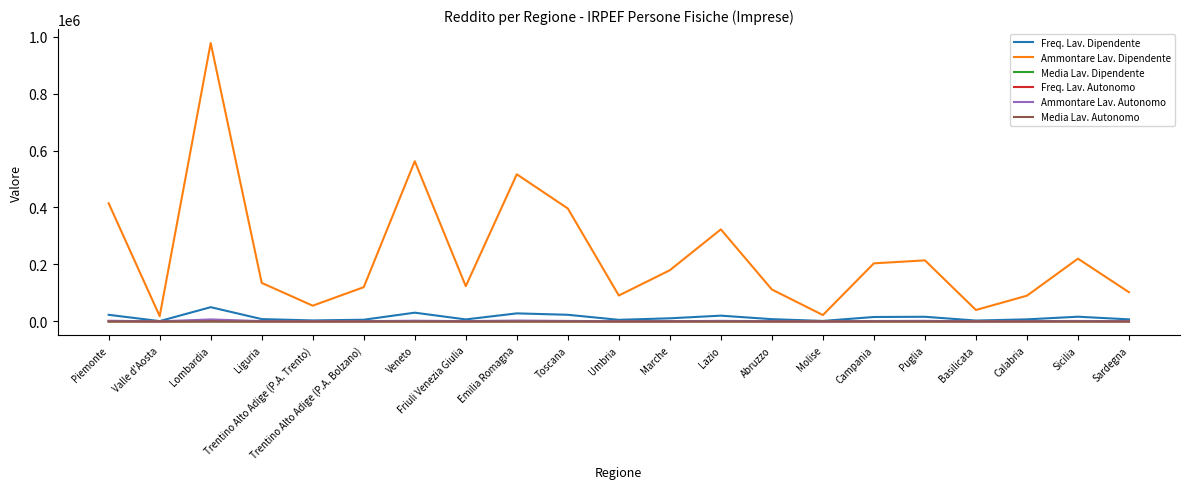

Which category has the highest value across all series?

Lombardia